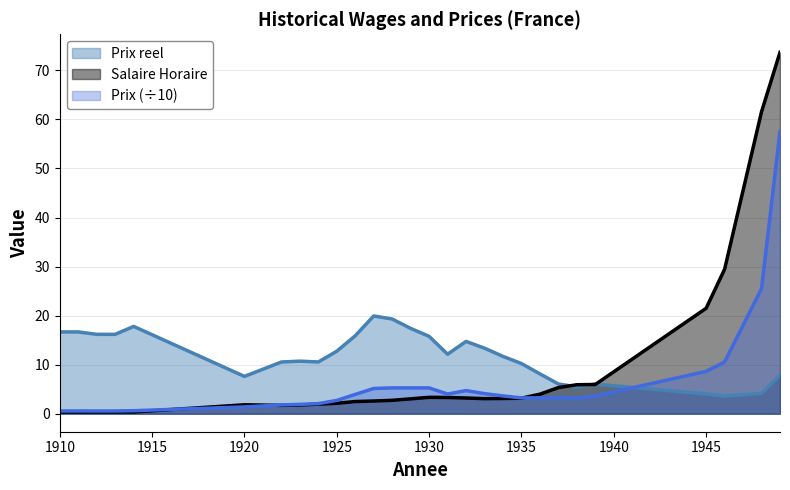

True or false: Prix has more than 2 interior local peaks.

False